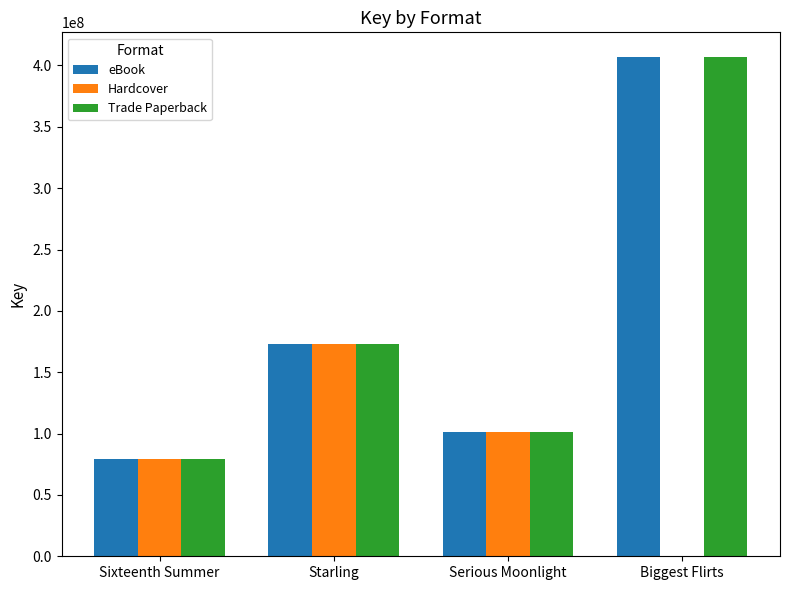

Count the number of data series in this chart.

3